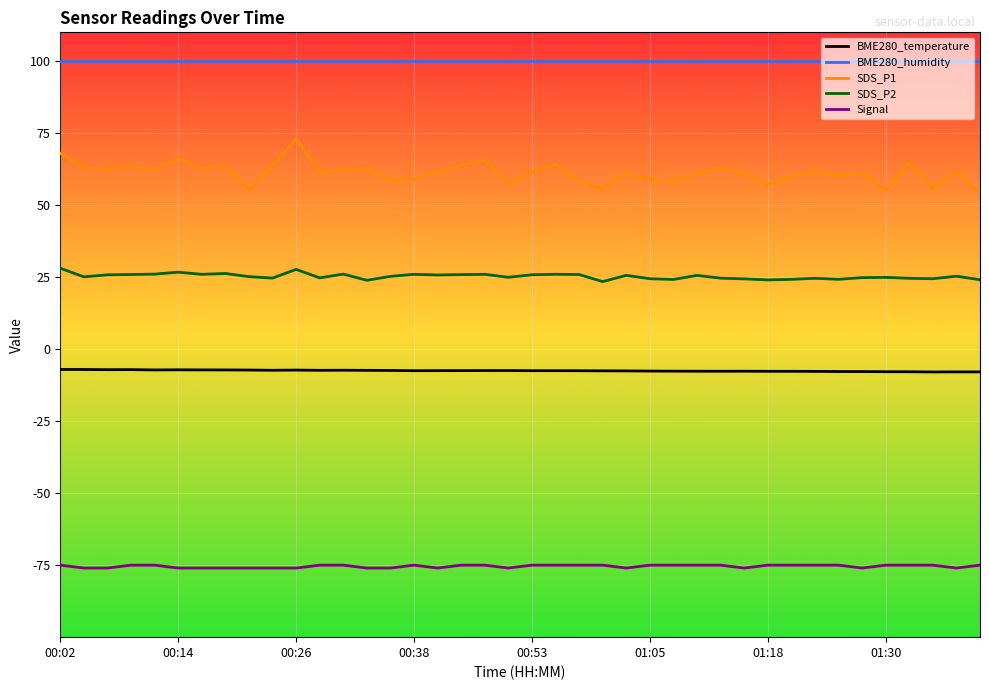

Rank the series by their maximum value, from highest to lowest.

BME280_humidity, SDS_P1, SDS_P2, BME280_temperature, Signal